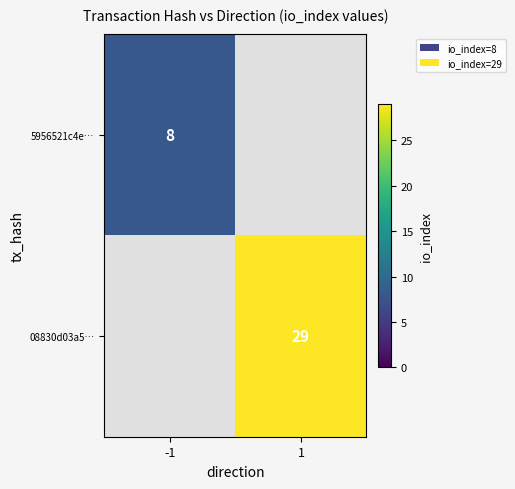

Which category has the highest value across all series?

1